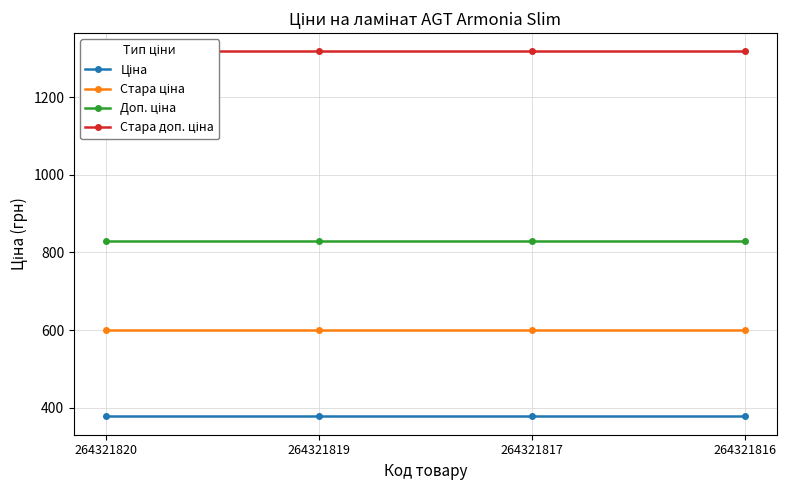

True or false: Стара доп. ціна and Стара ціна cross at least once.

False